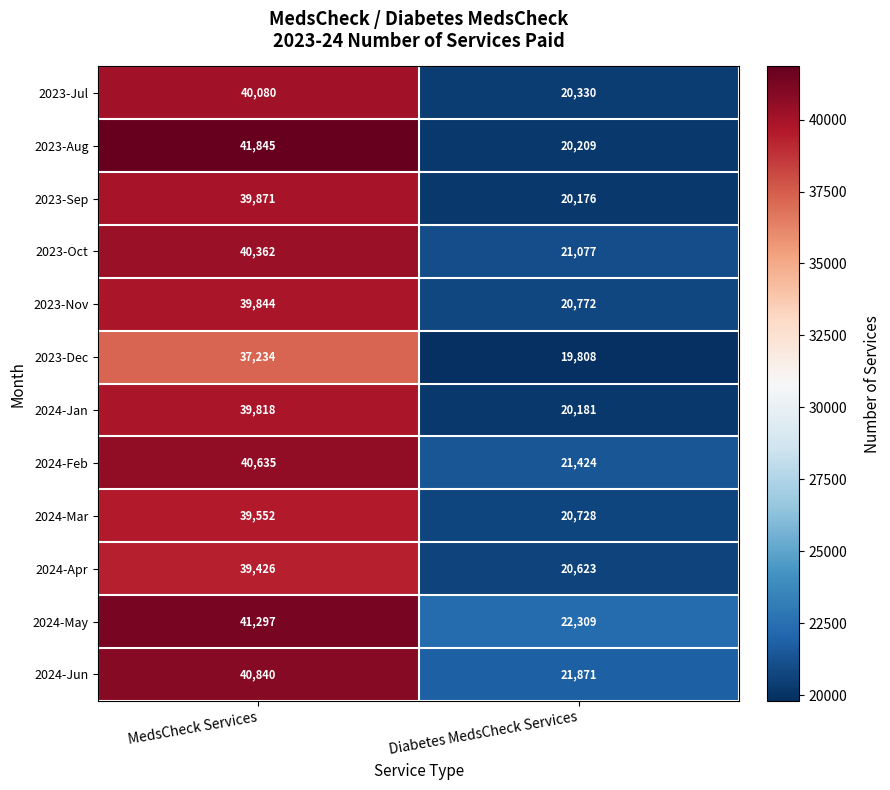

What is the total value across all series at MedsCheck Services?

480804